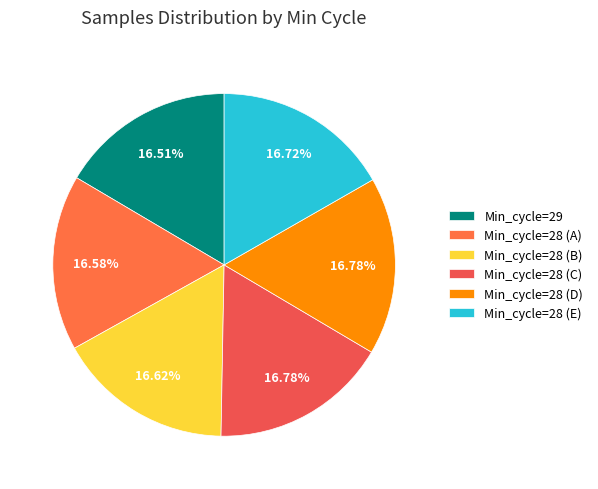

Count the number of slices in the pie.

6